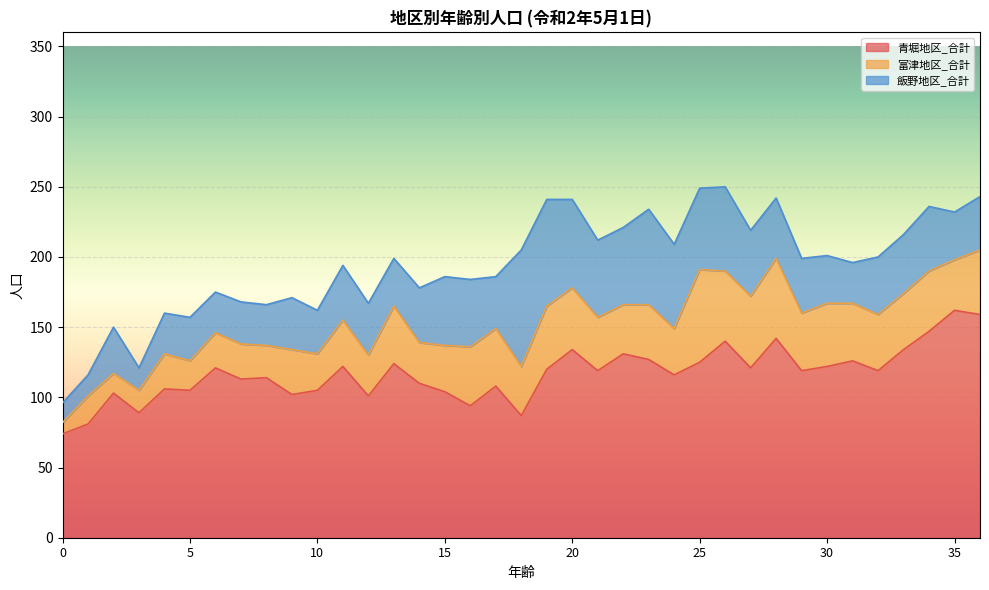

How many values in the 富津地区_合計 series exceed 36?

18